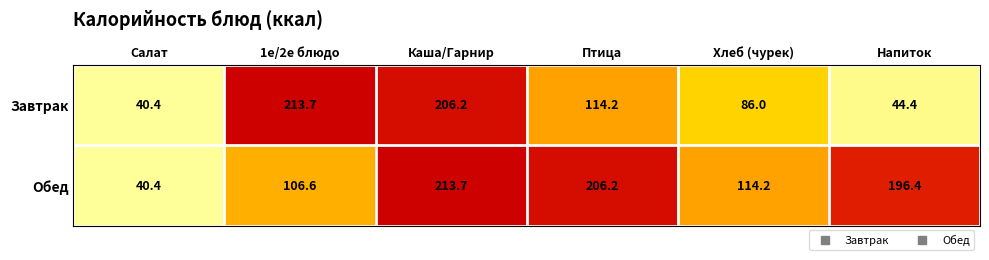

How many data points does each series have?

6